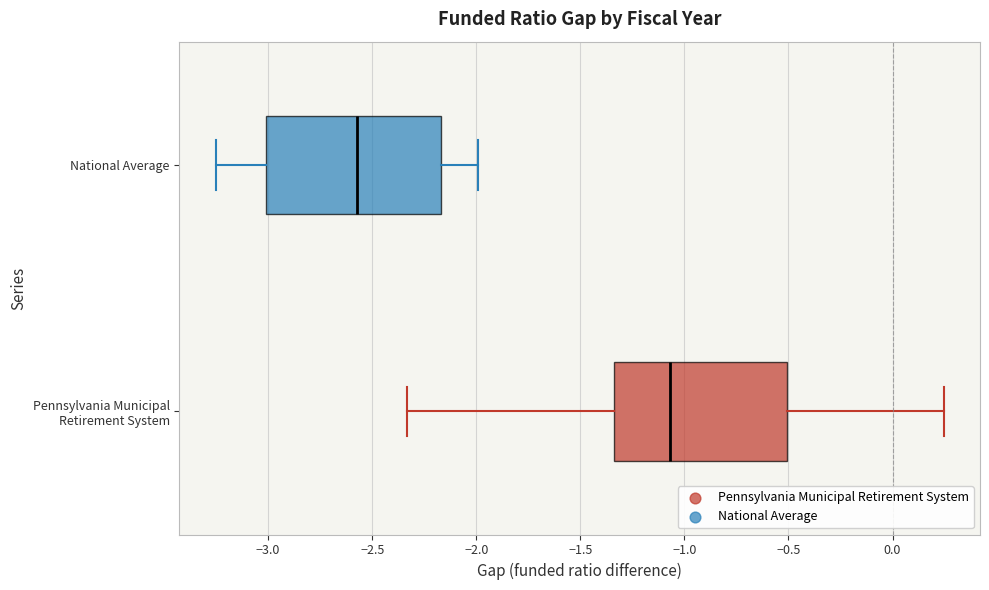

Where does the right whisker of the box for Pennsylvania Municipal Retirement System end on the x-axis? The values are not printed on the chart, so give them approximately, as read against the axis.

0.25